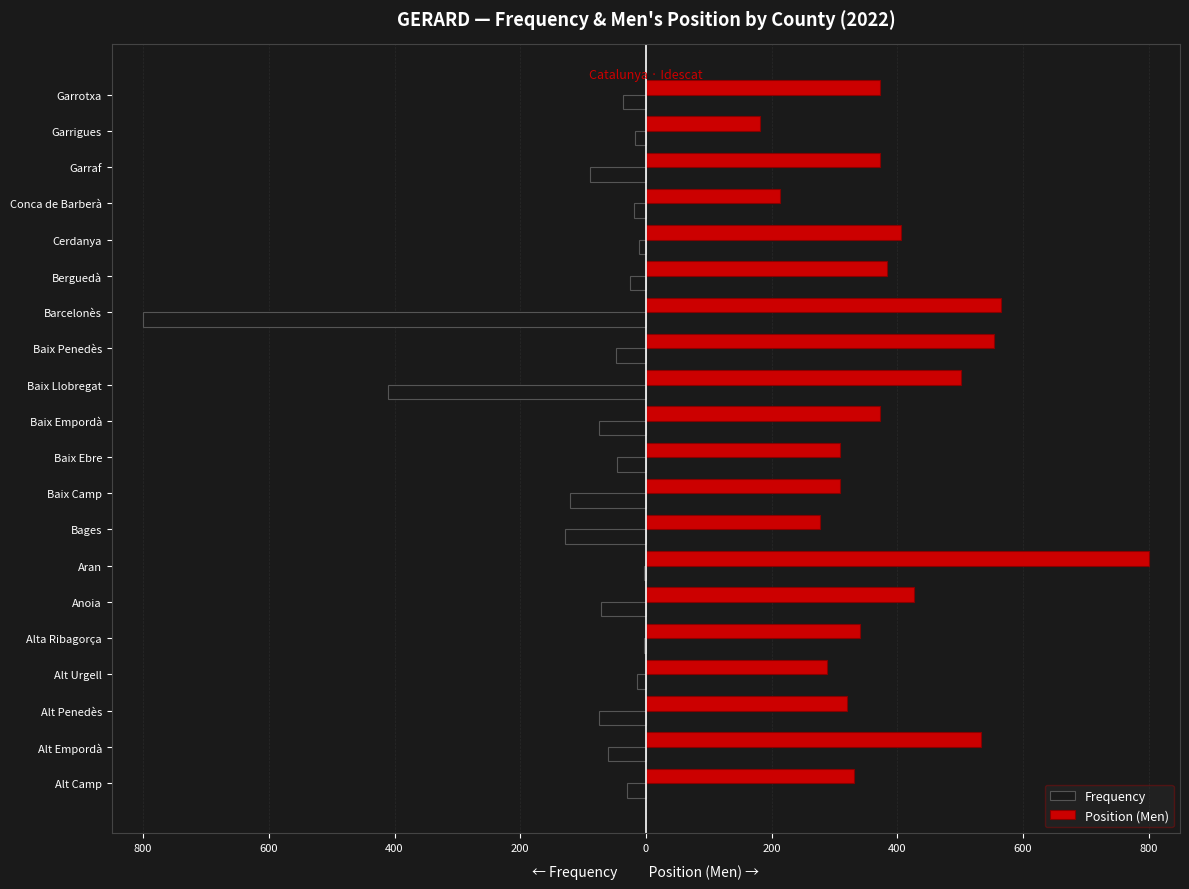

What are all the series names shown in the legend?

Frequency, Position (Men)